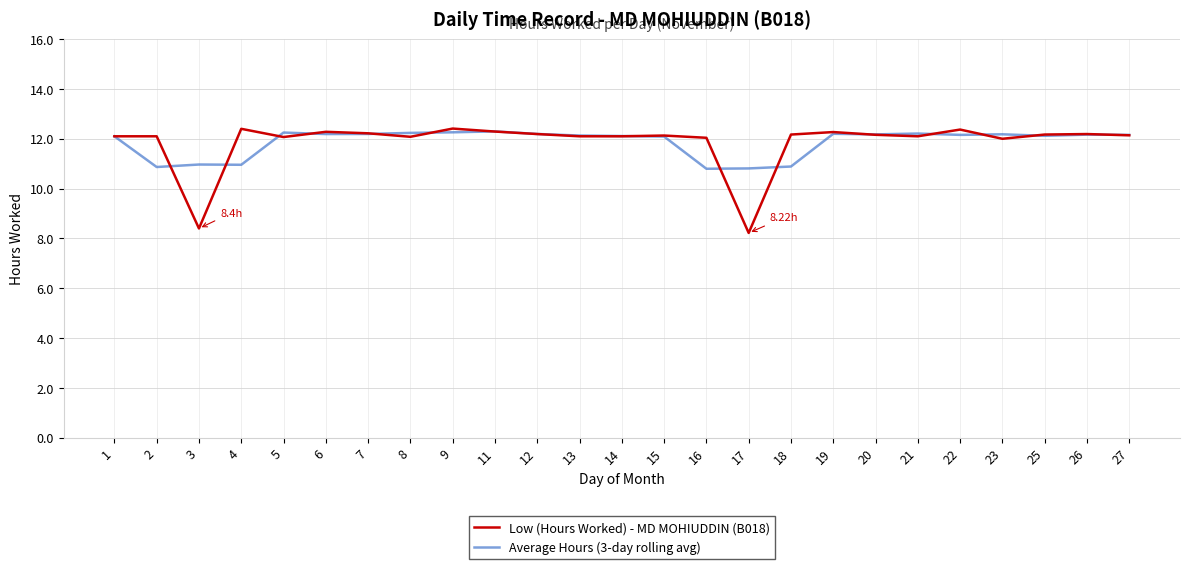

Which series has the largest range (max minus min)?

Low (Hours Worked) - MD MOHIUDDIN (B018)